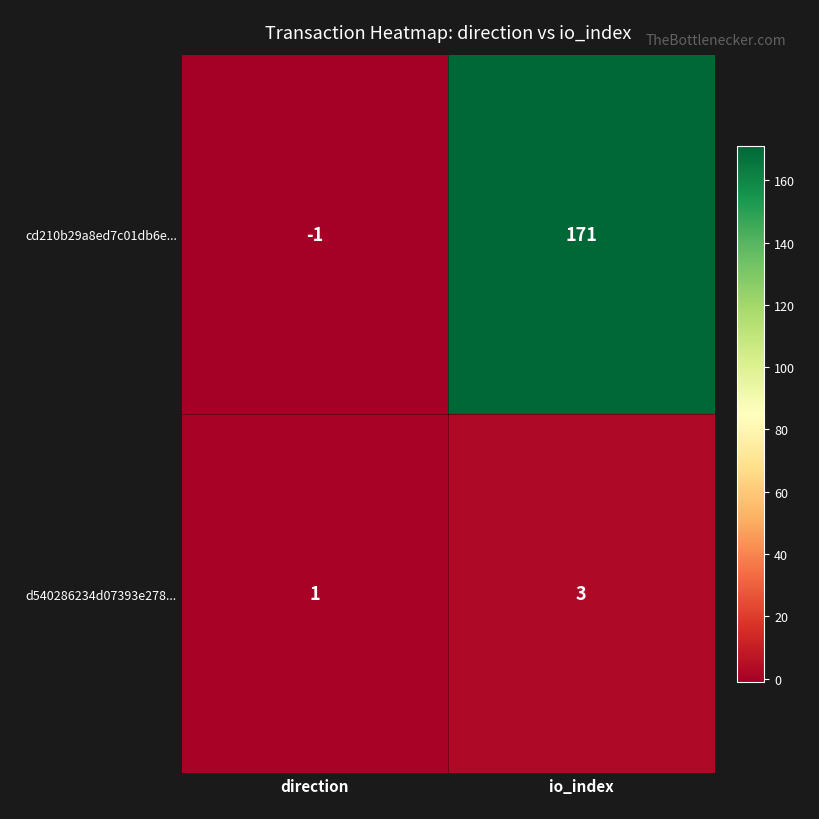

At which category is the sum across all series the highest?

io_index